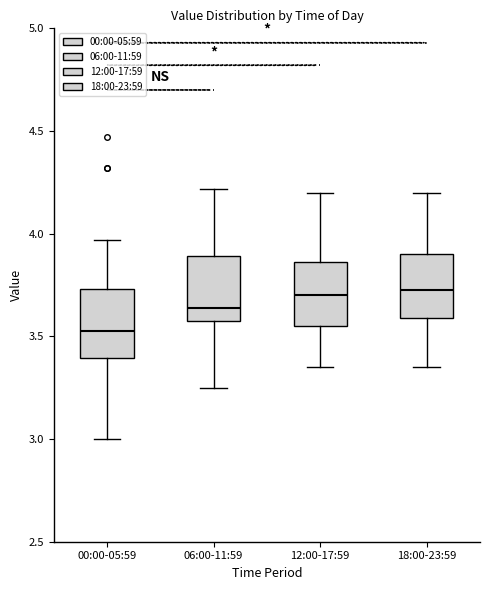

Reading left to right, transcribe this box plot: for each box, give where its median line is, the range the box spans, and where its two whiskers end, as read against the y-axis. The values are not printed on the chart, so give them approximately, as read against the axis.

00:00-05:59: median 3.55, box 3.40 to 3.75, whiskers 3.00 to 3.95
06:00-11:59: median 3.65, box 3.55 to 3.90, whiskers 3.25 to 4.20
12:00-17:59: median 3.70, box 3.55 to 3.85, whiskers 3.35 to 4.20
18:00-23:59: median 3.75, box 3.60 to 3.90, whiskers 3.35 to 4.20